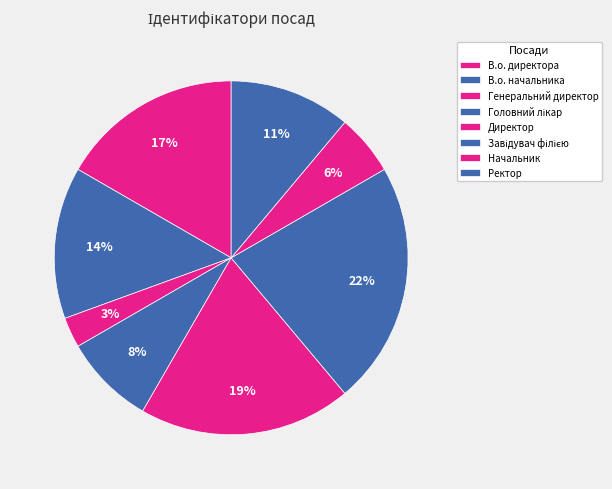

Which category has the smallest portion of the pie?

Генеральний директор